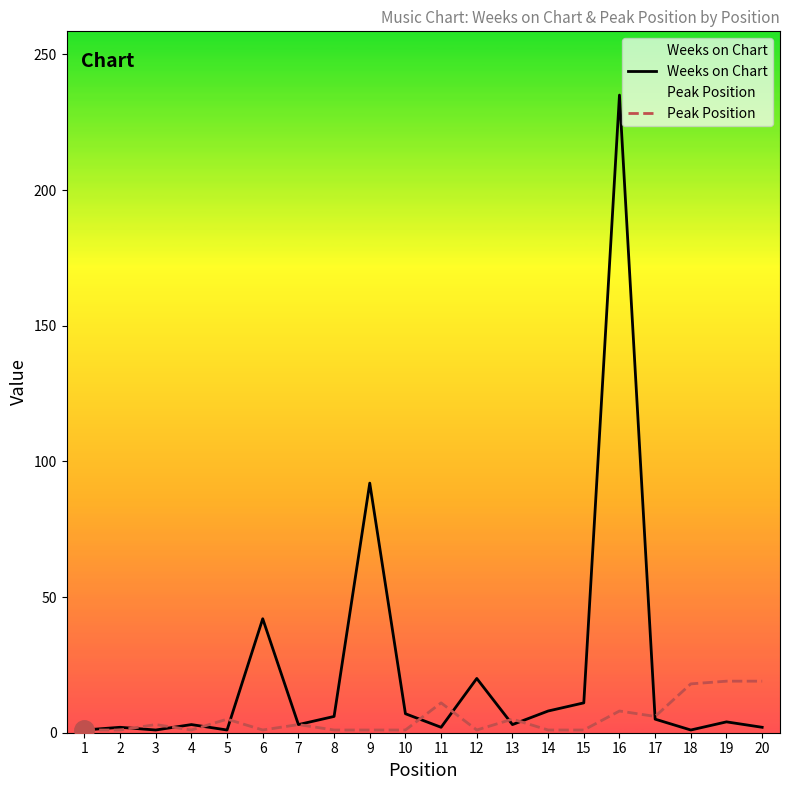

What is the average value of the Weeks on Chart series?

22